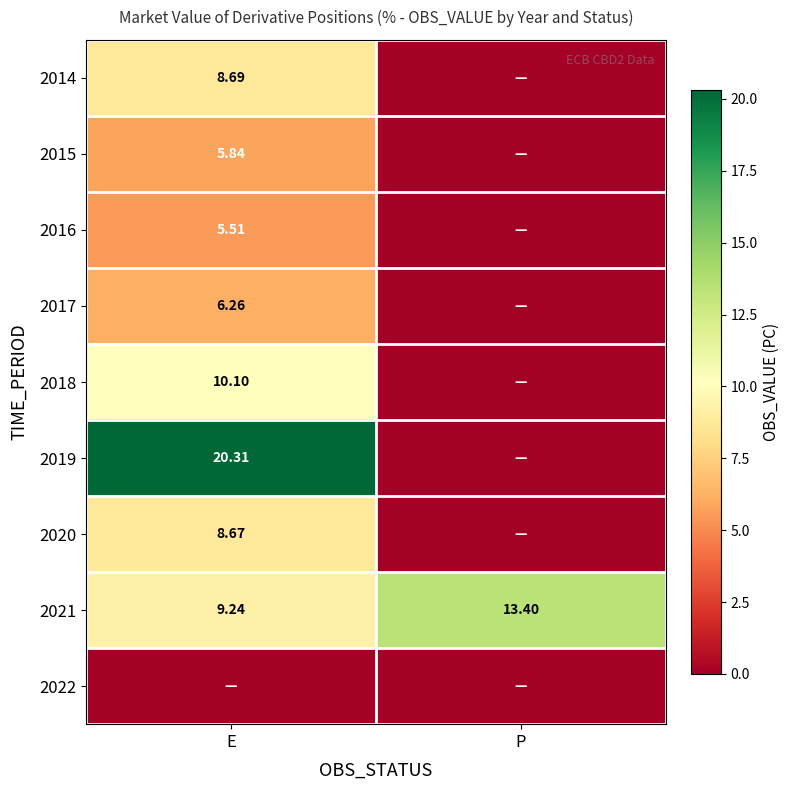

At which category is the sum across all series the highest?

E